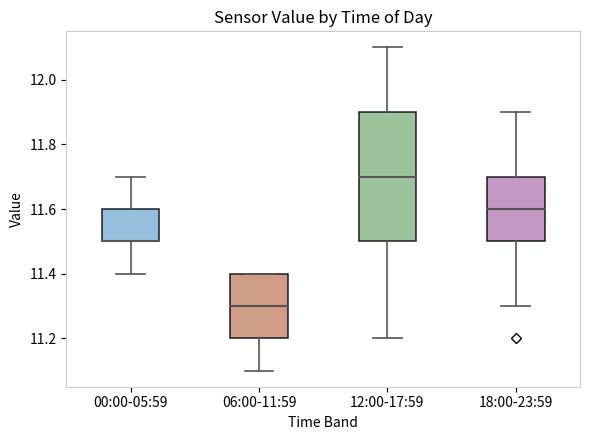

Reading left to right, read every box against the y-axis: the position of its median line, the range the box covers, and the ends of its whiskers. The values are not printed on the chart, so give them approximately, as read against the axis.

00:00-05:59: median 11.5 (drawn on the box's lower edge), box 11.5 to 11.6, whiskers 11.4 to 11.7
06:00-11:59: median 11.3, box 11.2 to 11.4, whiskers 11.1 to 11.4
12:00-17:59: median 11.7, box 11.5 to 11.9, whiskers 11.2 to 12.1
18:00-23:59: median 11.6, box 11.5 to 11.7, whiskers 11.3 to 11.9